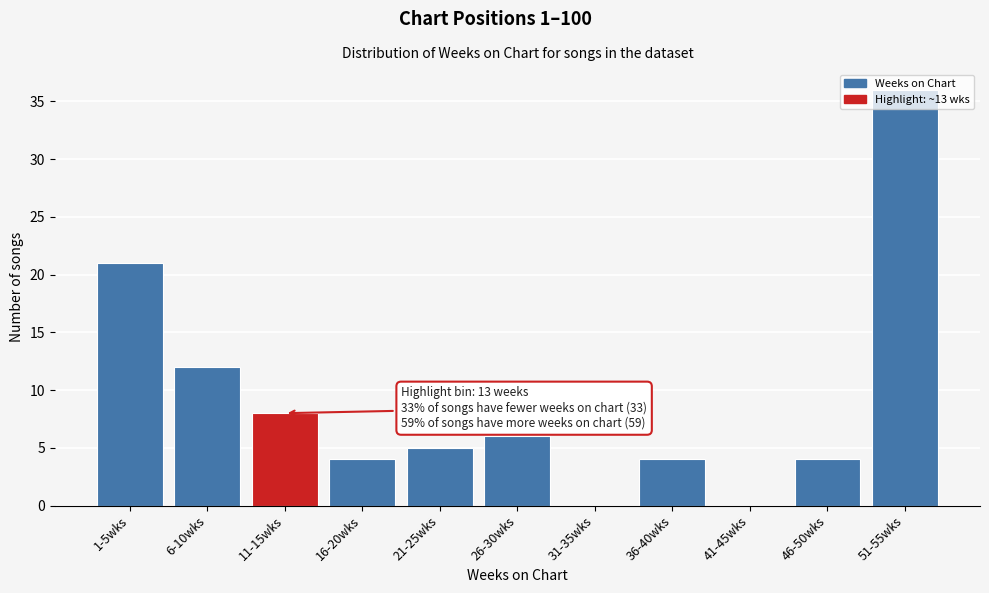

Where is the data nearest to the value 18?

1-5wks